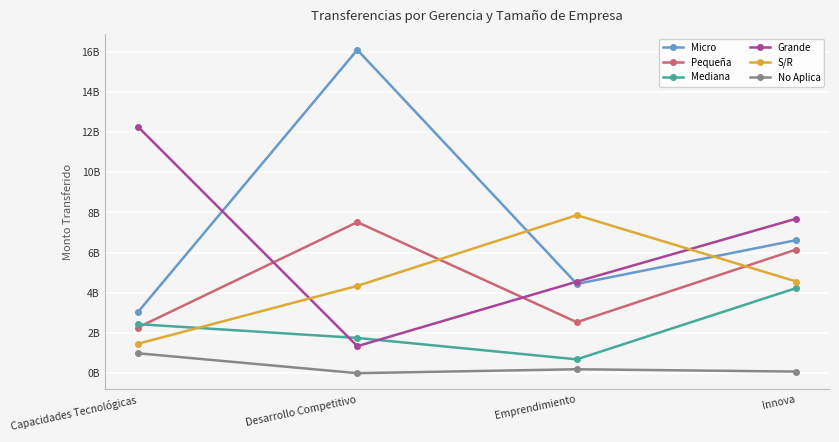

At which category does the chart reach its minimum across all series?

Desarrollo Competitivo